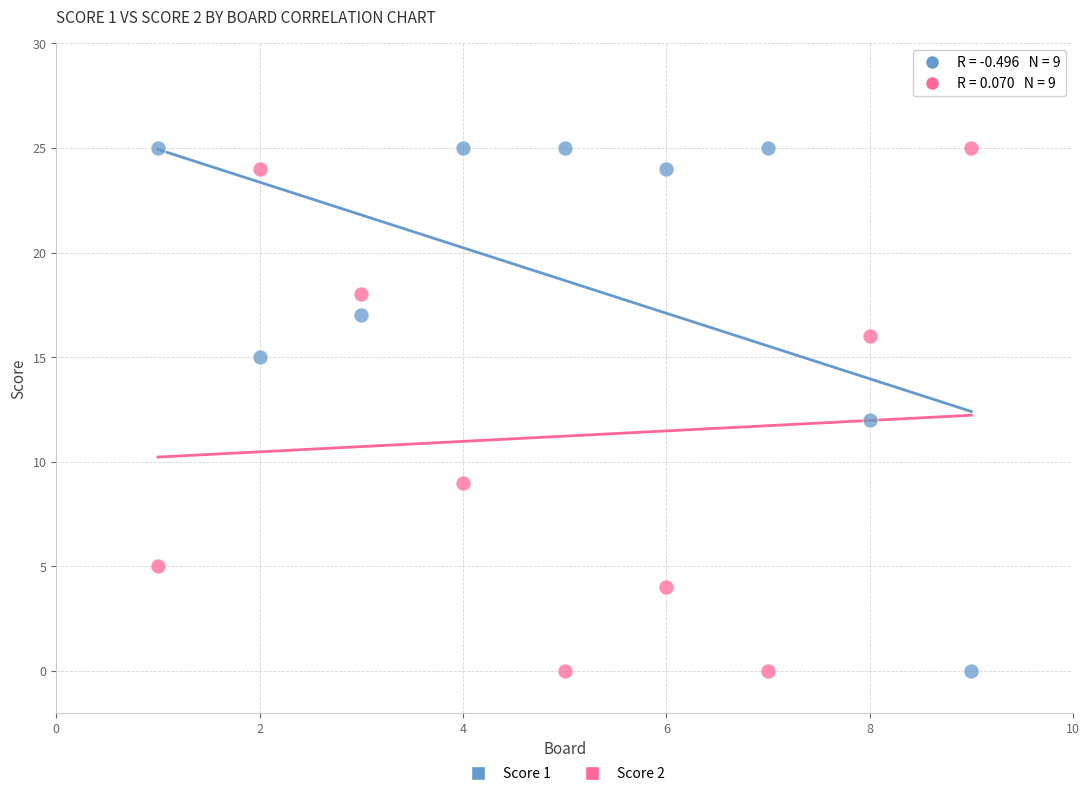

What is the X range (max minus min) for the scatter plot?

8